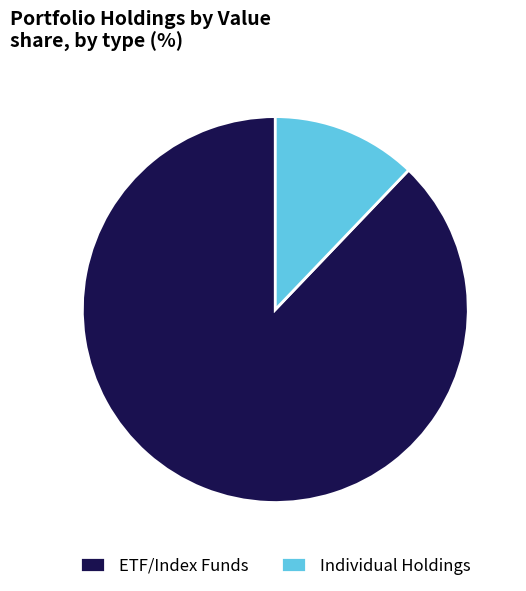

How many slices are in this pie chart?

2